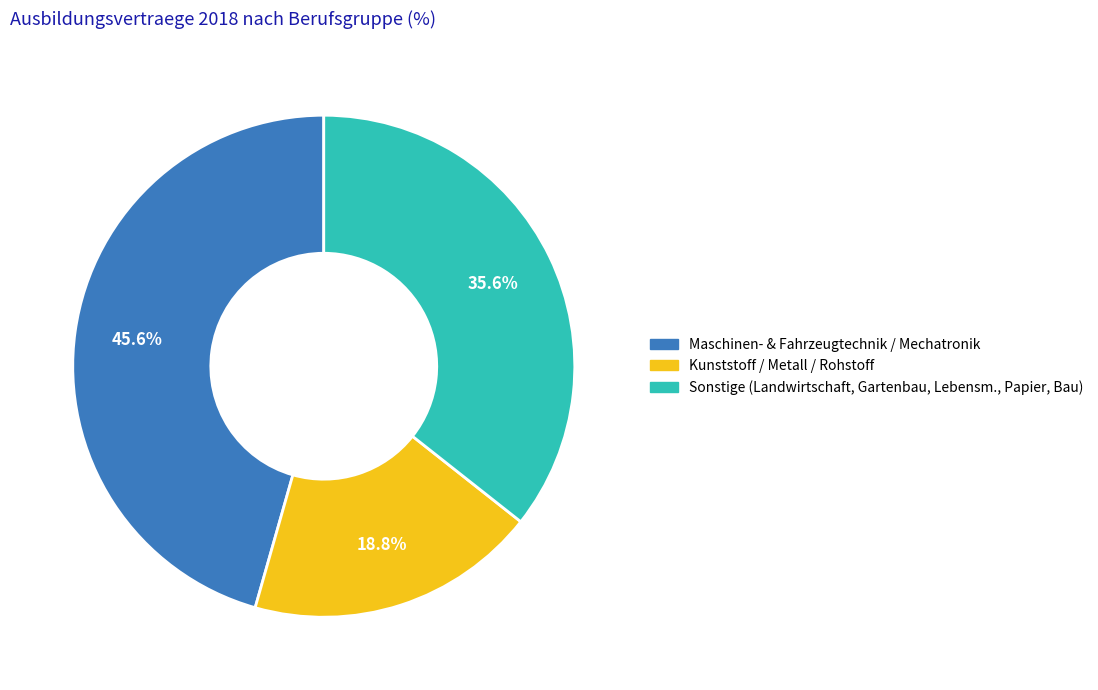

Is there any slice that represents more than half of the pie?

No